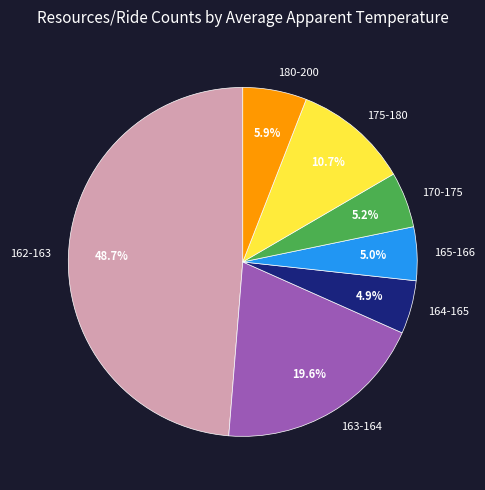

What is the largest slice in the pie chart?

162-163